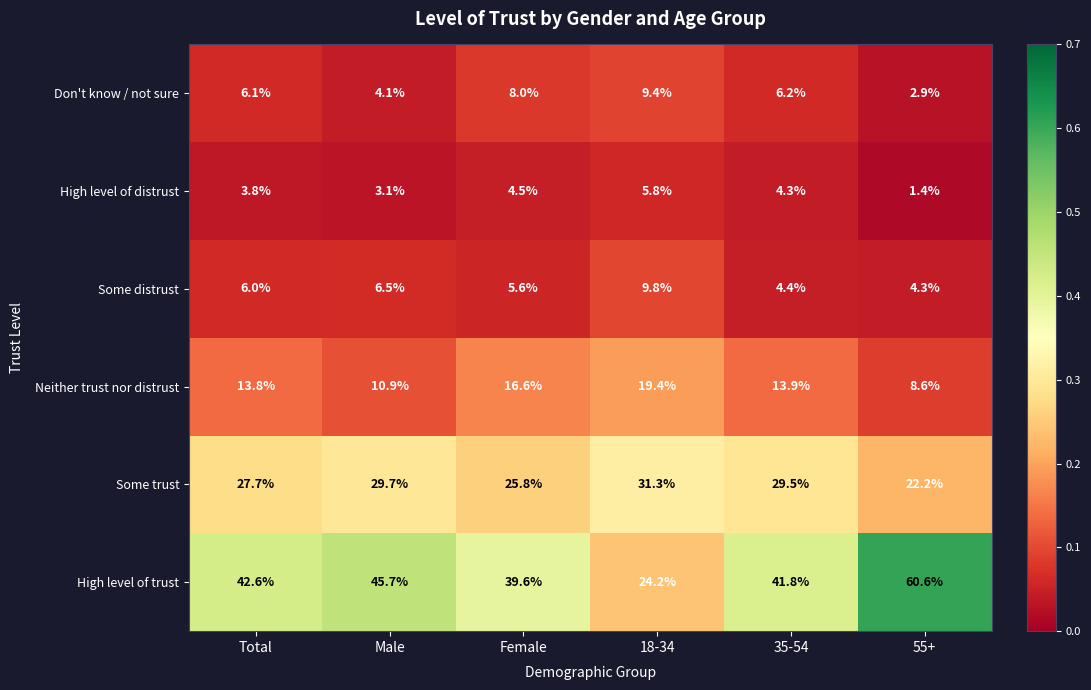

At which label is High level of trust closest to 42?

35-54